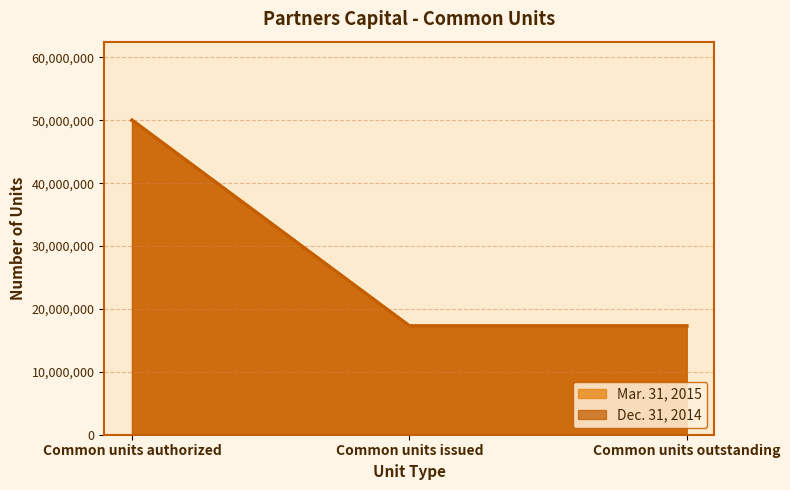

Reading left to right, transcribe all the data shown in this chart.

Mar. 31, 2015: 50000000	17287125	17287125
Dec. 31, 2014: 50000000	17287125	17287125